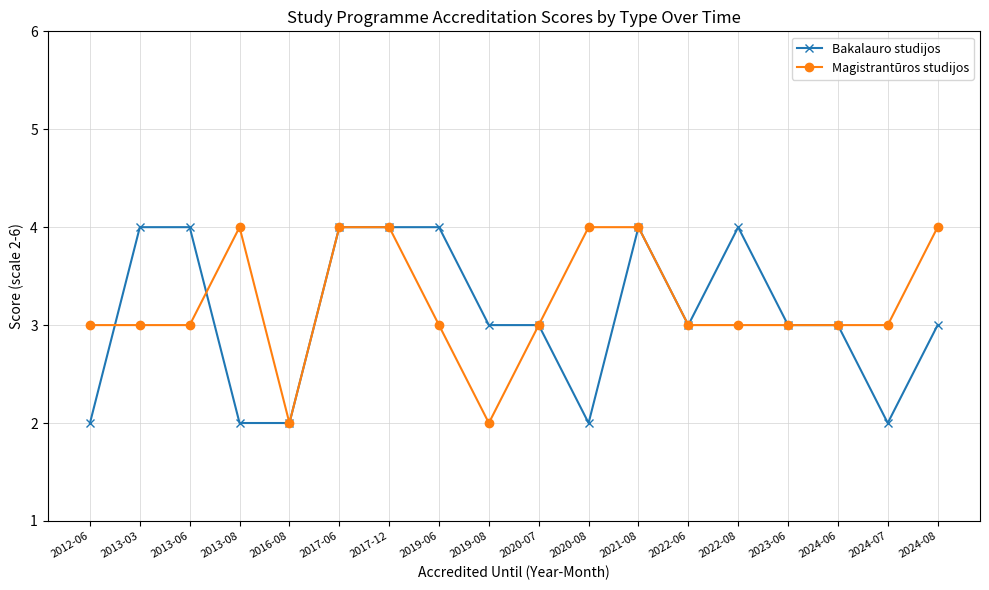

List the series in order of their overall mean, lowest first.

Bakalauro studijos, Magistrantūros studijos